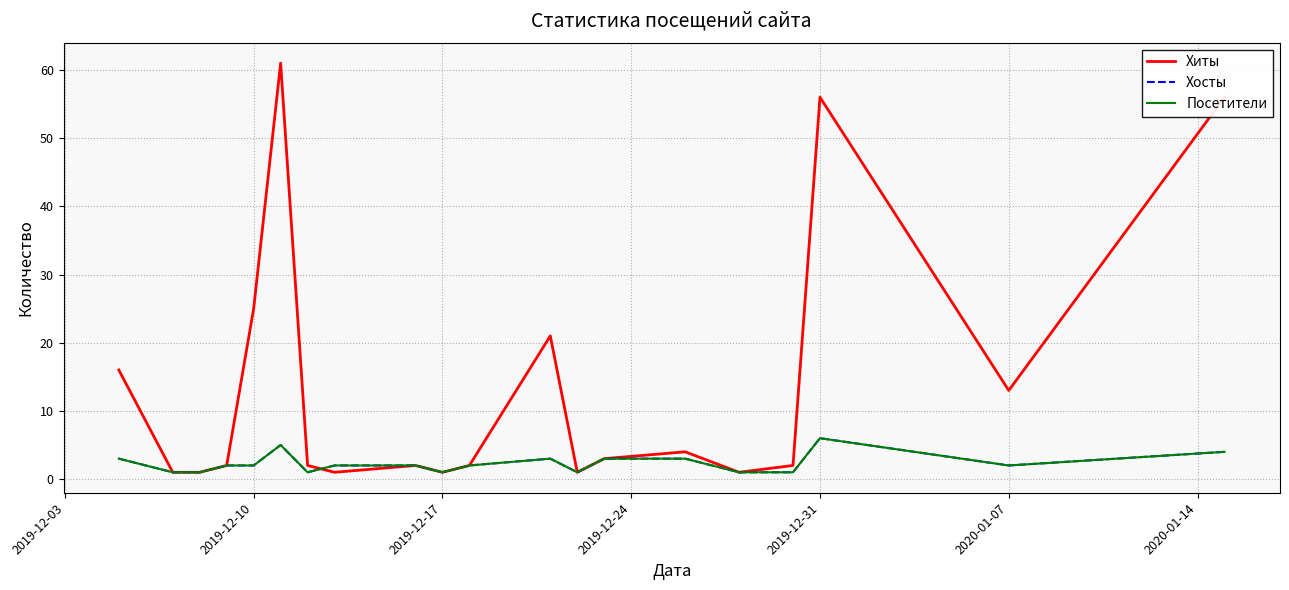

True or false: Хиты and Хосты cross at least once.

True